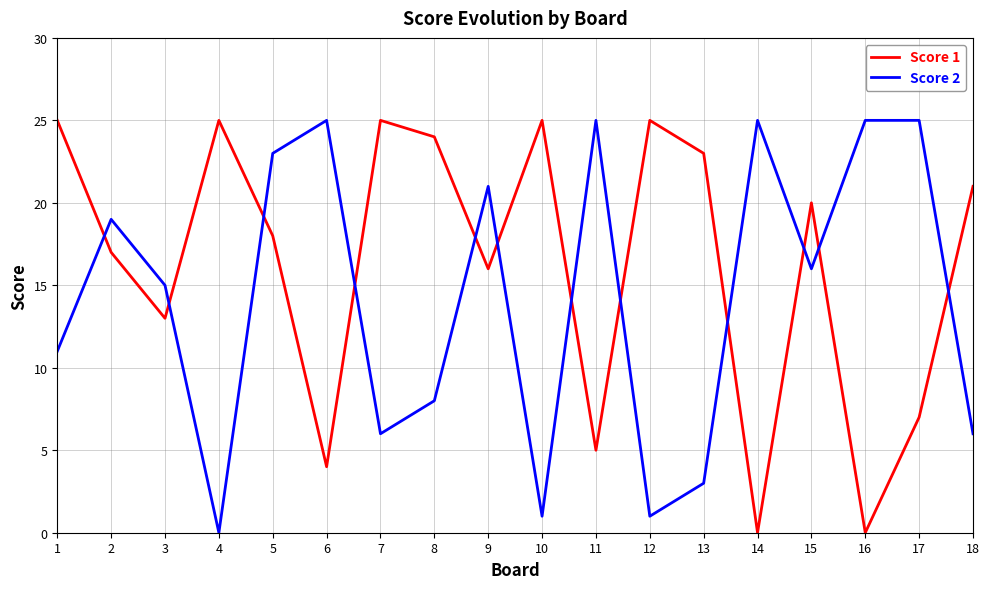

What is the maximum value for Score 2?

25